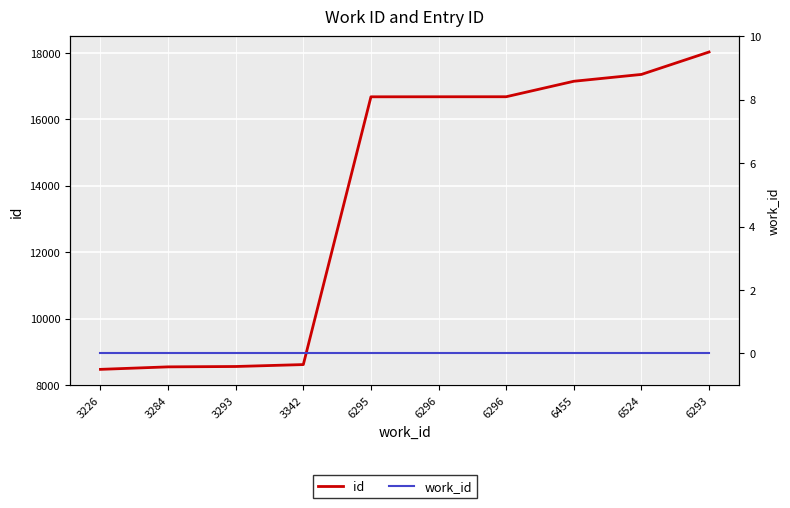

Reading left to right, extract all data points from this chart.

id: 3226=8471	3284=8546	3293=8557	3342=8615	6295=16678	6296=16679	6296=16680	6455=17146	6524=17352	6293=18027
work_id: 3226=0	3284=0	3293=0	3342=0	6295=0	6296=0	6296=0	6455=0	6524=0	6293=0